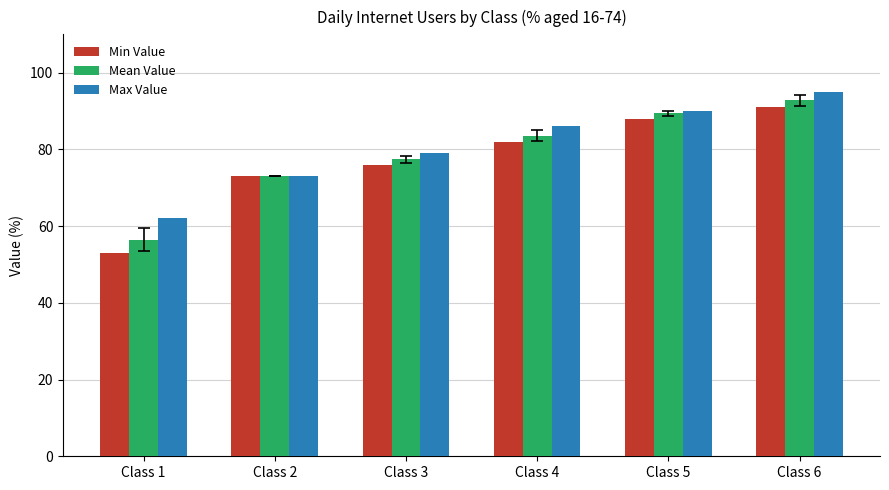

Rank the series by their maximum value, from highest to lowest.

Max Value, Mean Value, Min Value